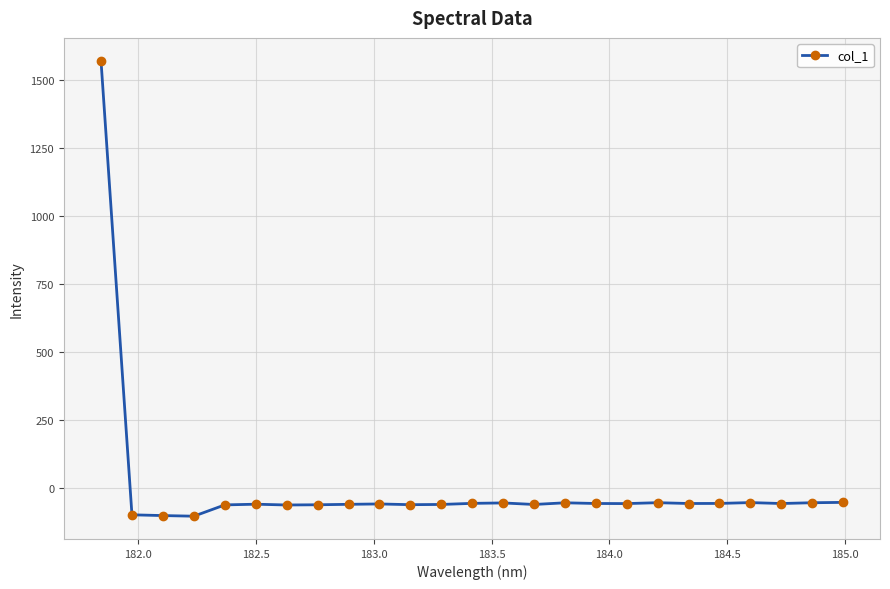

What is the sum of all values?

97.4